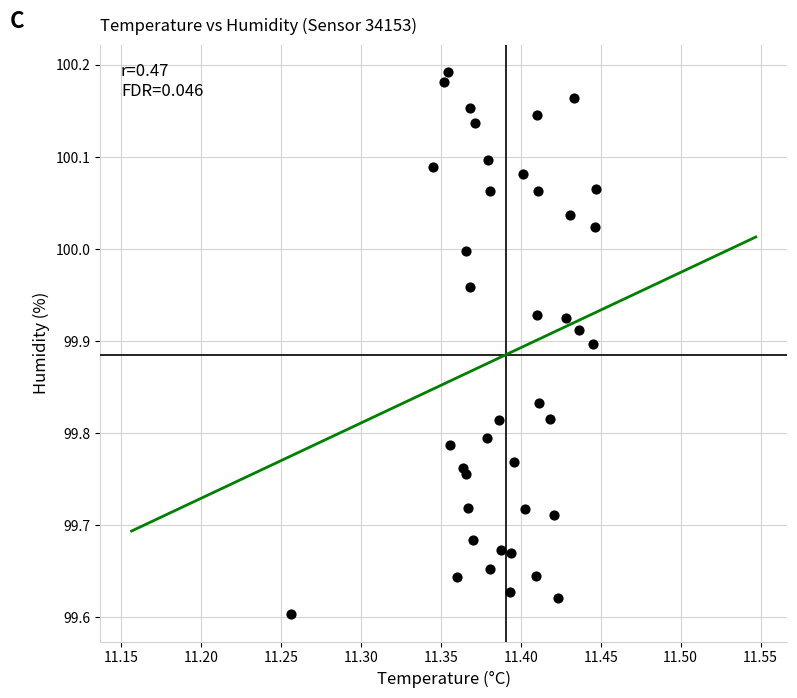

What is the range of Y values (max minus min)?

0.6